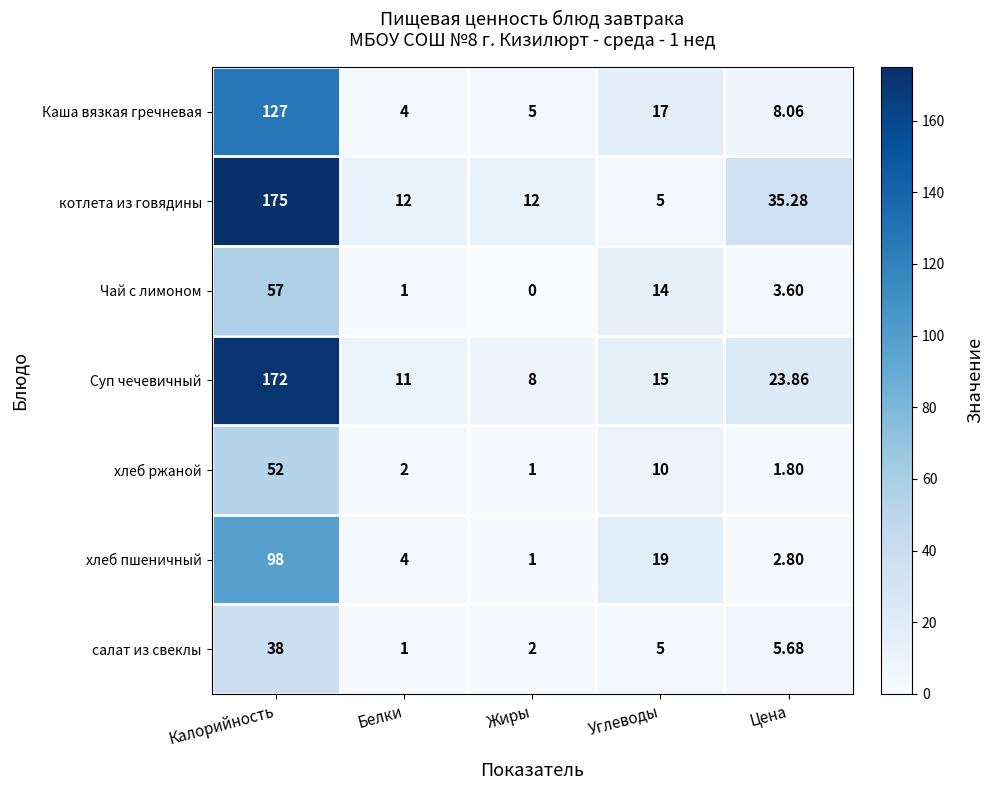

At which label is котлета из говядины closest to 90?

Цена